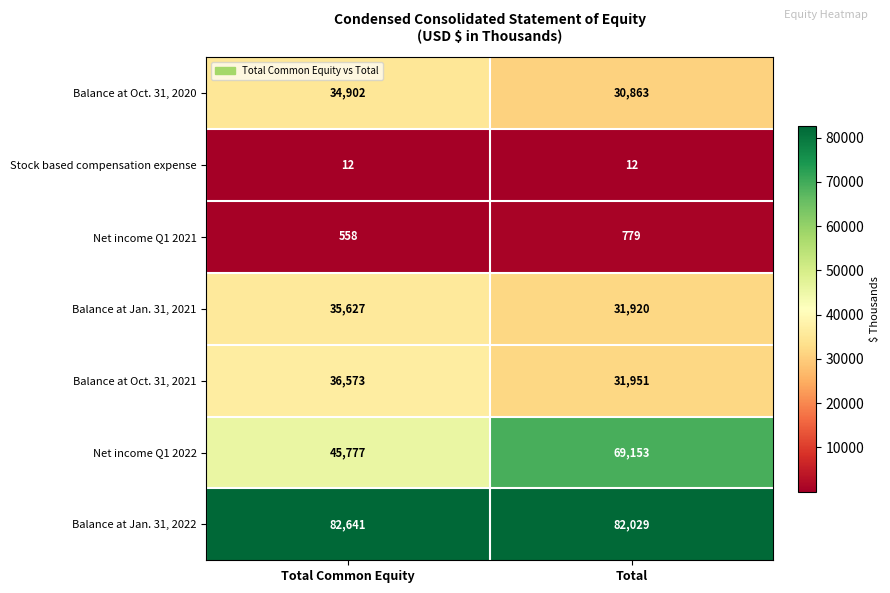

At Total, list the series in order from smallest to largest.

Stock based compensation expense, Net income Q1 2021, Balance at Oct. 31, 2020, Balance at Jan. 31, 2021, Balance at Oct. 31, 2021, Net income Q1 2022, Balance at Jan. 31, 2022